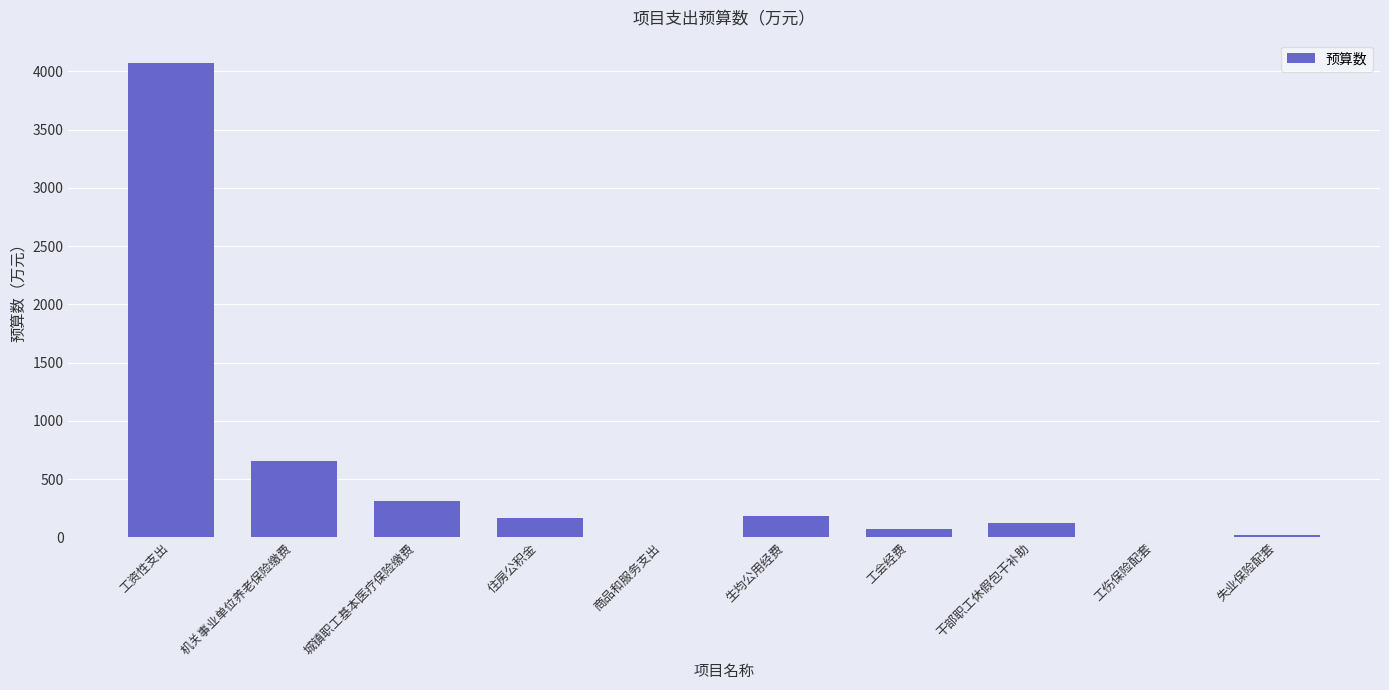

What is the sum of all values?

5591.2